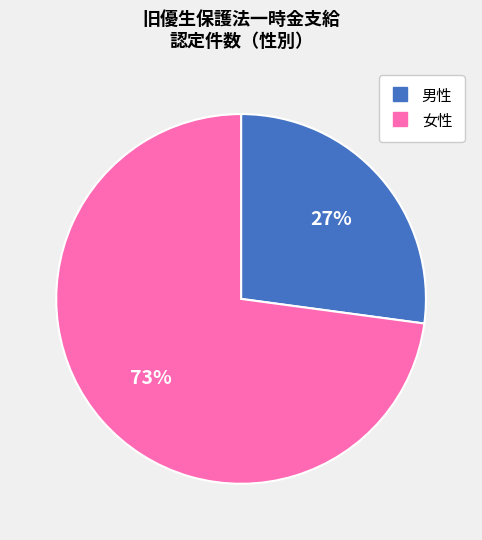

To the nearest percent, what portion does 女性 represent?

73%